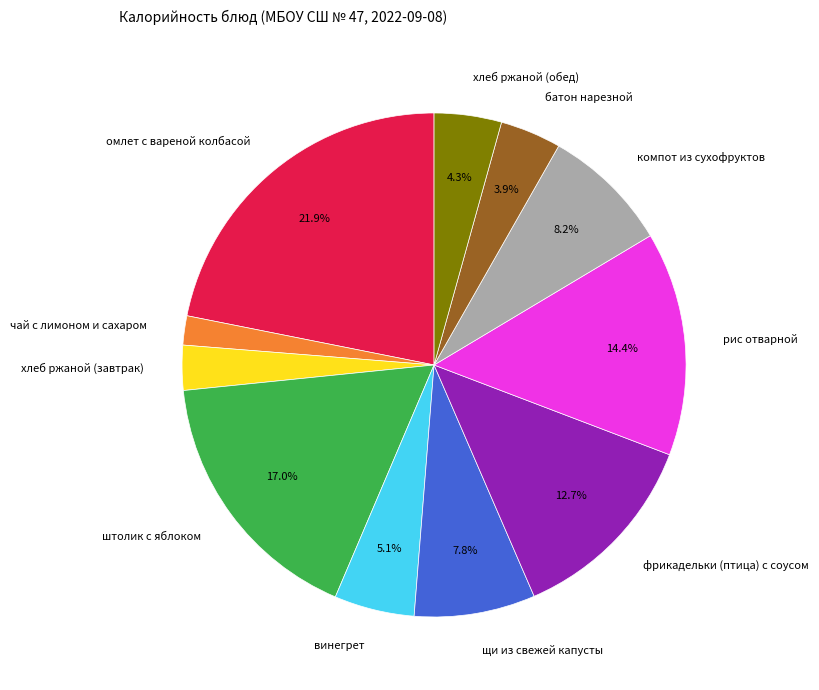

The щи из свежей капусты slice represents 1% of the pie. True or false?

False